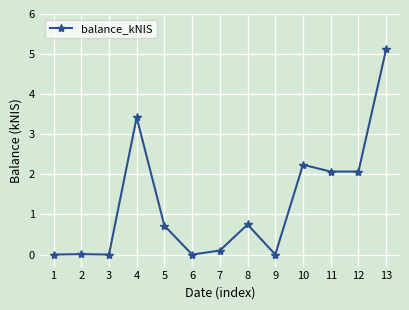

Count the number of categories in the chart.

13